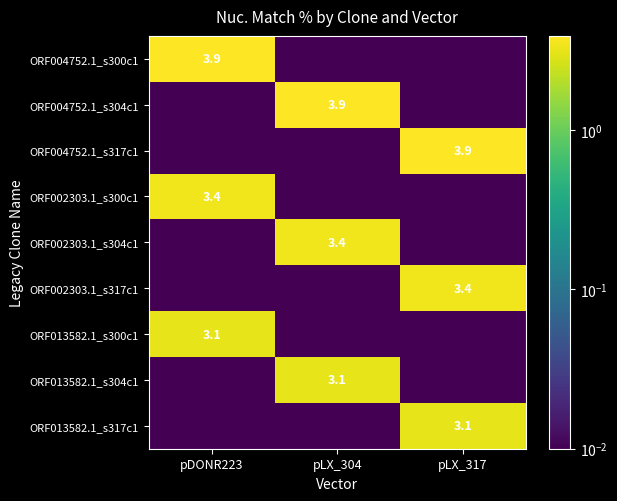

What is the spread (max minus min) of values at pDONR223?

3.9